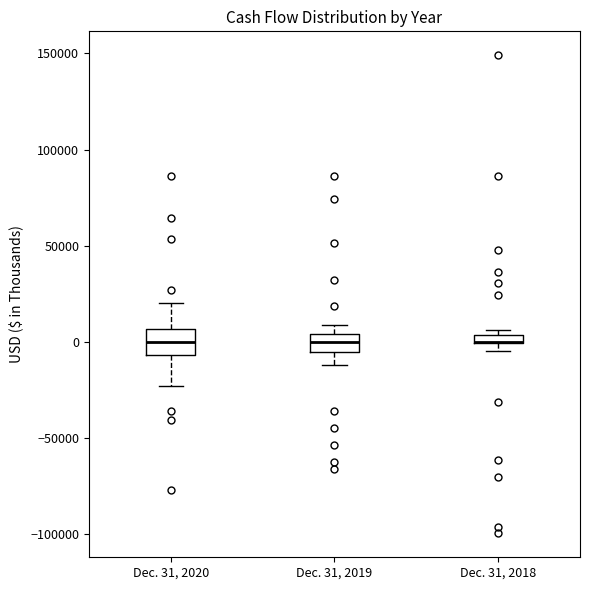

Where does the lower whisker of the box for Dec. 31, 2019 end on the y-axis? The values are not printed on the chart, so give them approximately, as read against the axis.

-10000